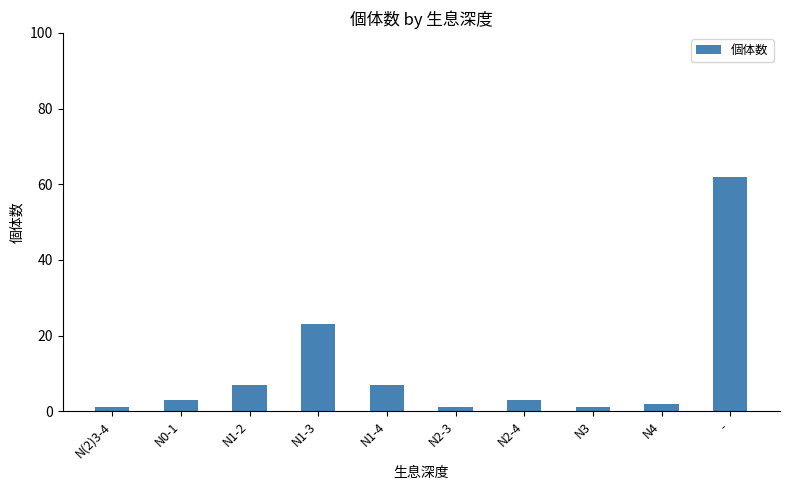

What is the smallest value displayed?

1